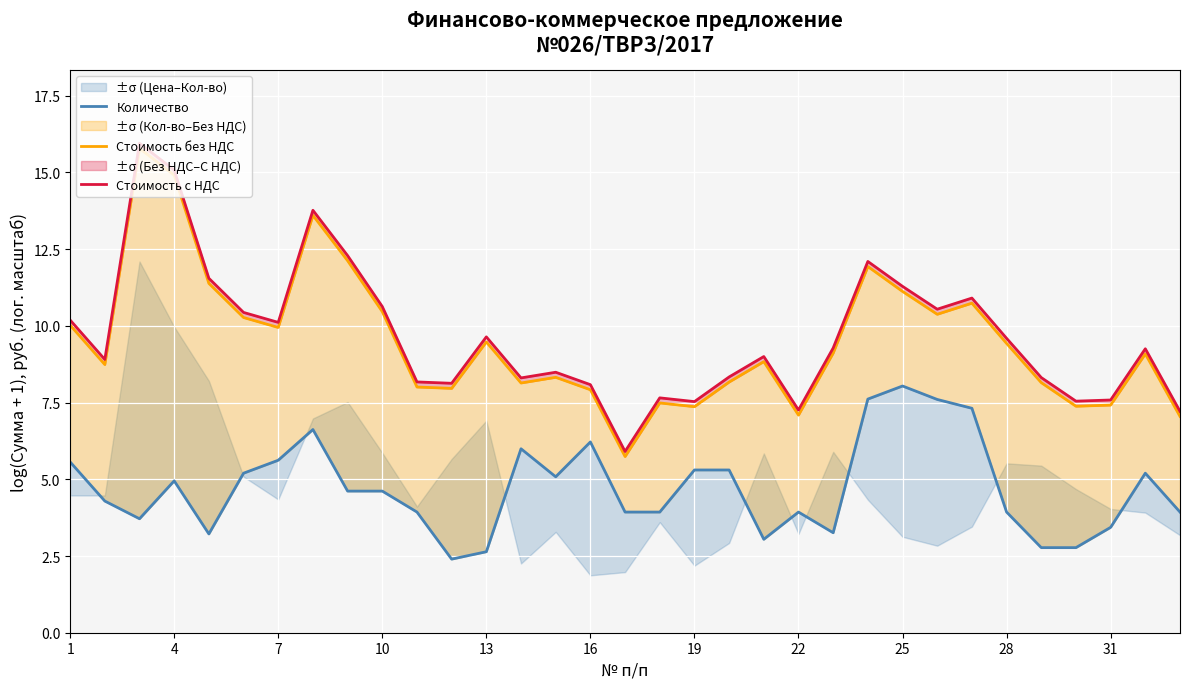

True or false: Стоимость с НДС has more than 1 interior local peaks.

True